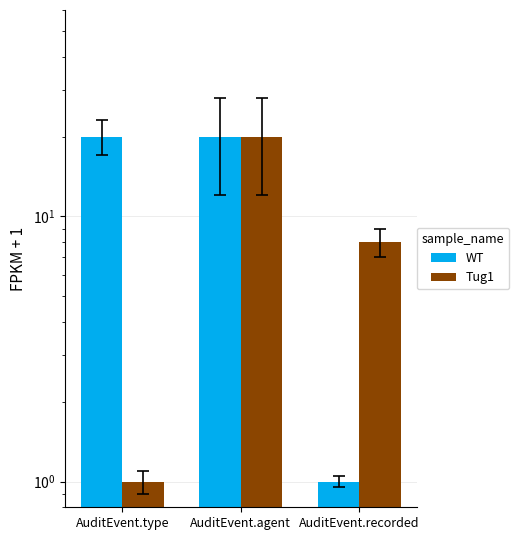

What position from the right is AuditEvent.agent?

2